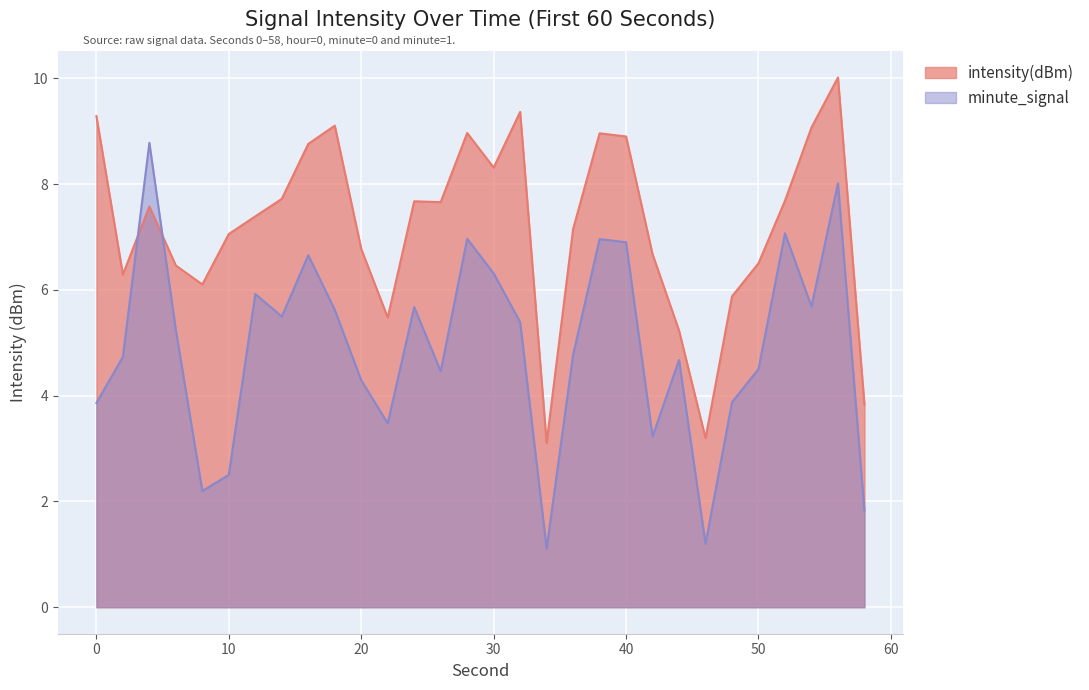

What is the value of the minute_signal point at the 21st from the left?

6.9